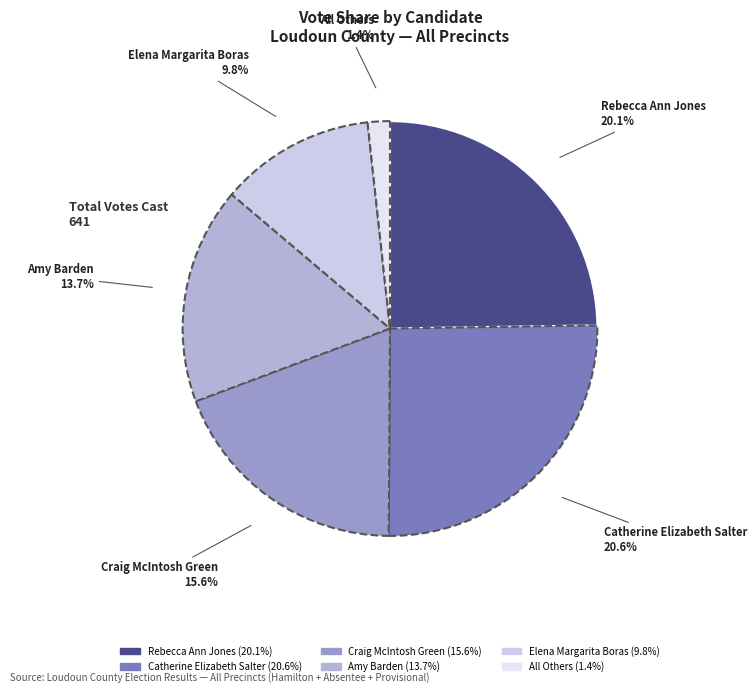

What is the change in value from Amy Barden to All Others?

-79